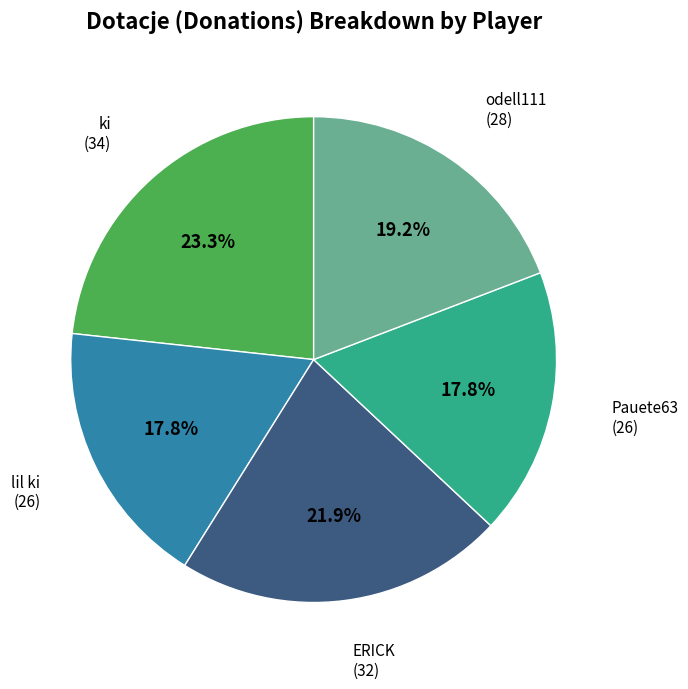

Is there any slice that represents more than half of the pie?

No